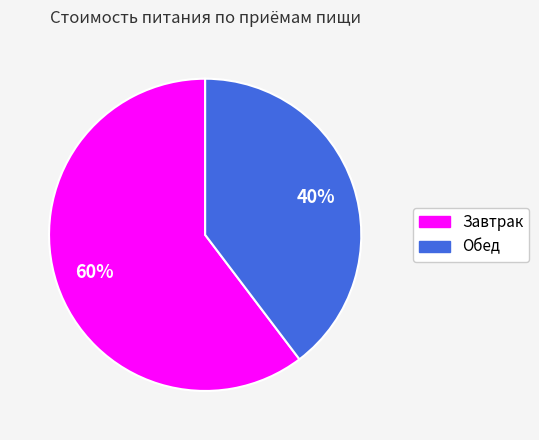

Approximately how many times larger is the value at Обед compared to Завтрак?

0.7